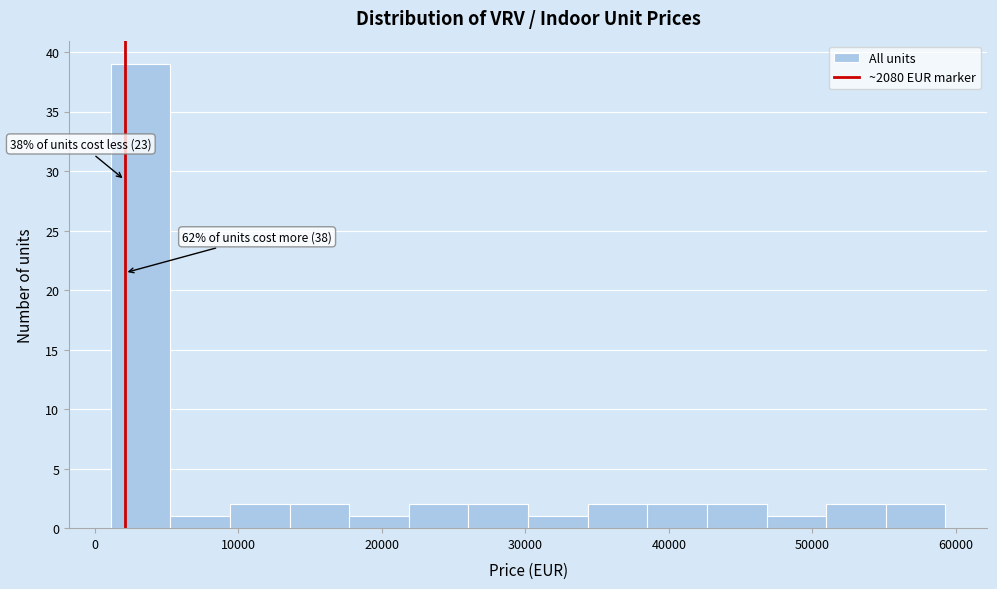

Which range on the x-axis has the tallest bar?

1000 to 5000